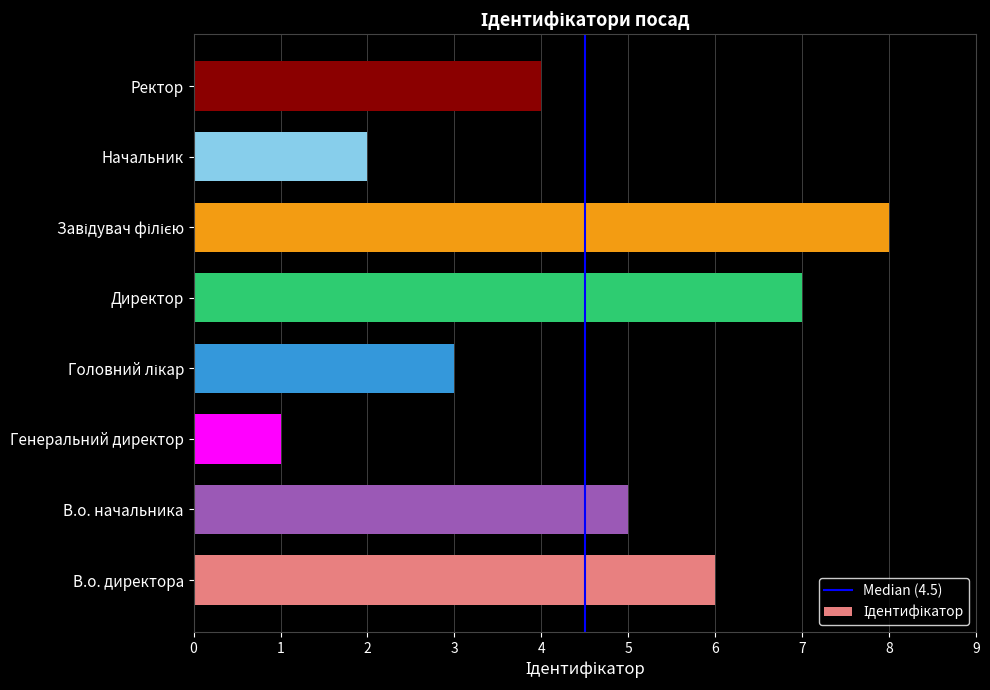

What is the maximum value shown in the chart?

8